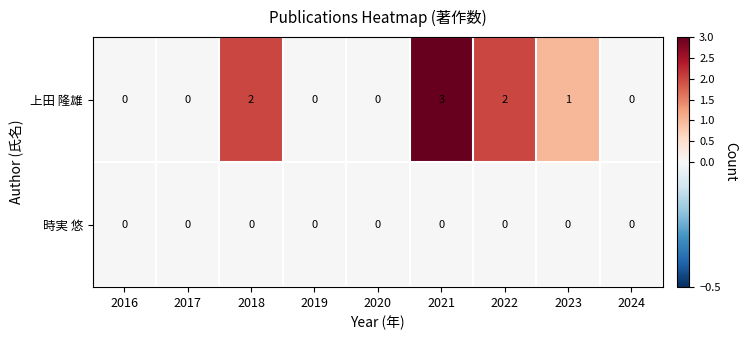

List the series in order of their overall mean, highest first.

上田 隆雄, 時実 悠